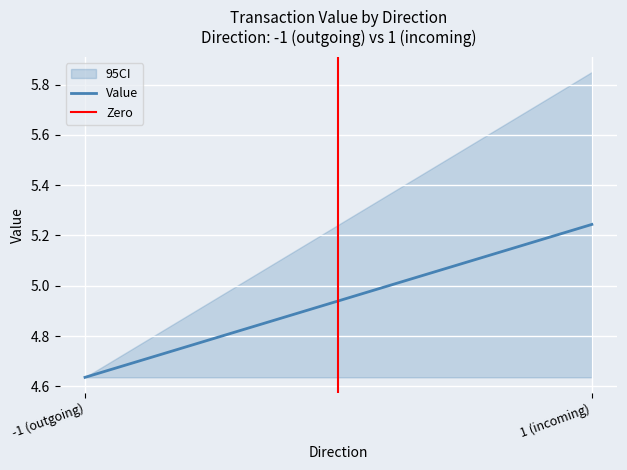

List the series in order of their overall mean, highest first.

Value, Zero